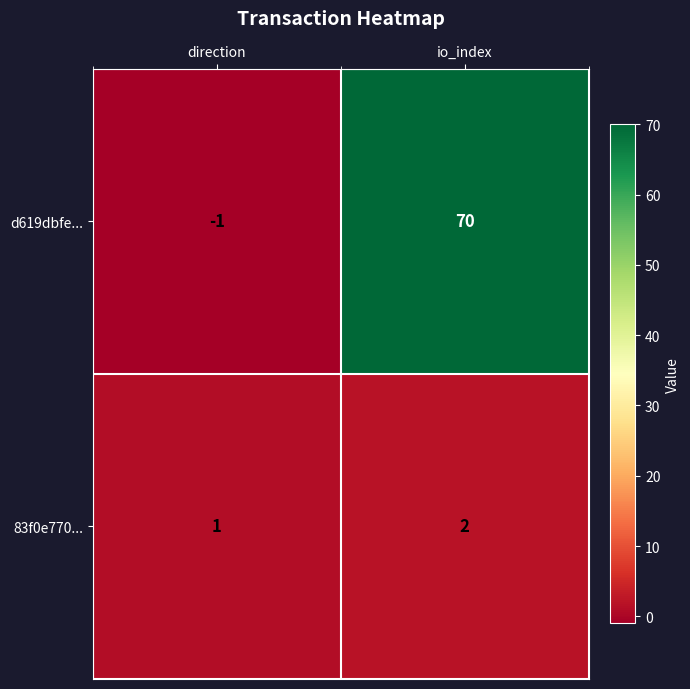

At which label does 83f0e770... reach its peak?

io_index